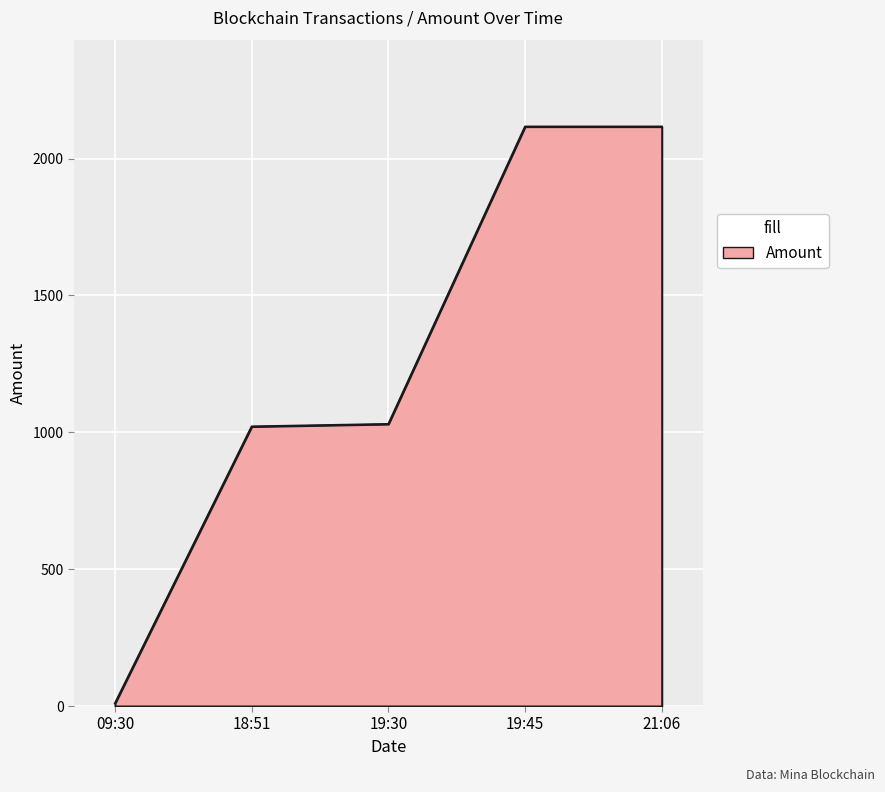

Does the chart have visible grid lines?

Yes